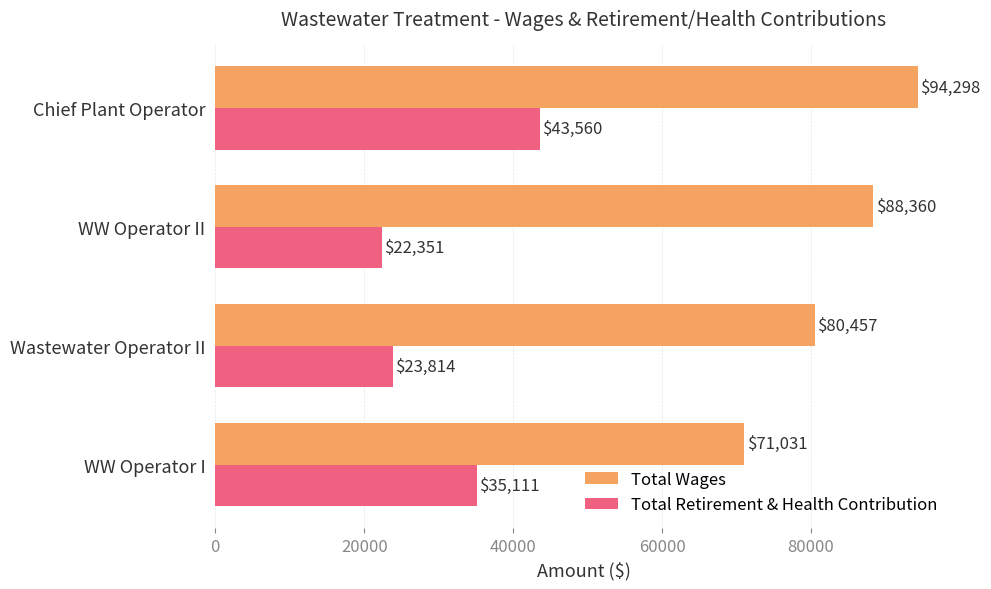

Which series has the largest total across all categories?

Total Wages